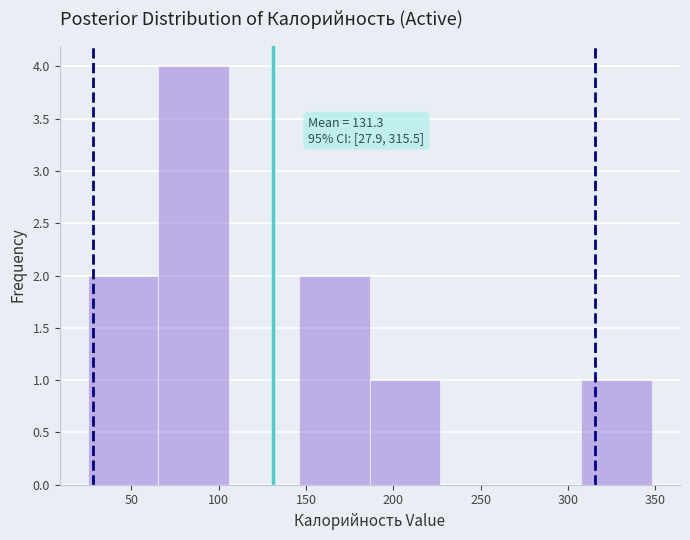

Over which range of the x-axis is the bar tallest?

65 to 105